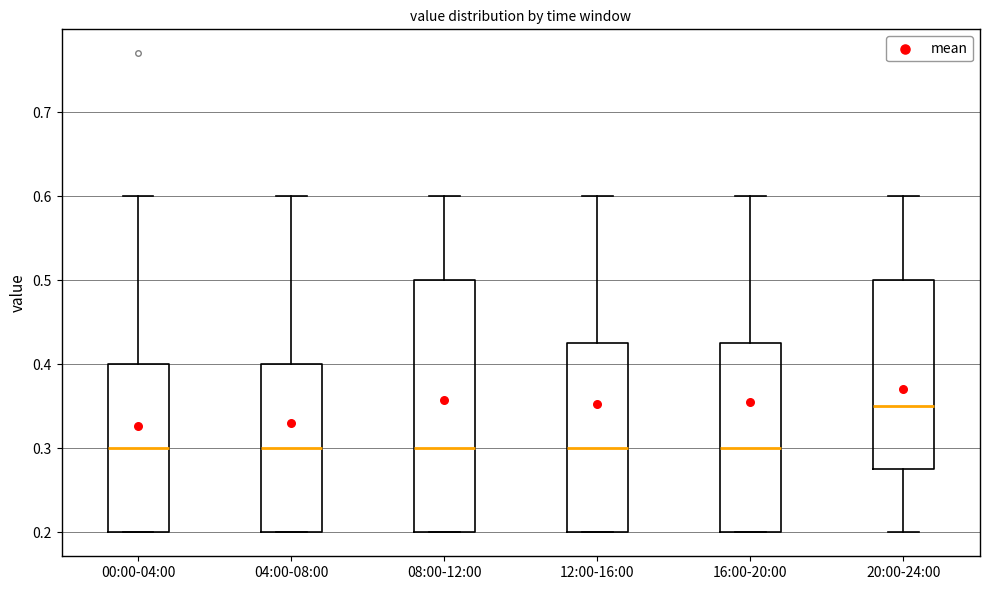

Reading left to right, transcribe this box plot: for each box, give where its median line is, the range the box spans, and where its two whiskers end, as read against the y-axis. The values are not printed on the chart, so give them approximately, as read against the axis.

00:00-04:00: median 0.30, box 0.20 to 0.40, whiskers 0.20 to 0.60
04:00-08:00: median 0.30, box 0.20 to 0.40, whiskers 0.20 to 0.60
08:00-12:00: median 0.30, box 0.20 to 0.50, whiskers 0.20 to 0.60
12:00-16:00: median 0.30, box 0.20 to 0.43, whiskers 0.20 to 0.60
16:00-20:00: median 0.30, box 0.20 to 0.43, whiskers 0.20 to 0.60
20:00-24:00: median 0.35, box 0.28 to 0.50, whiskers 0.20 to 0.60